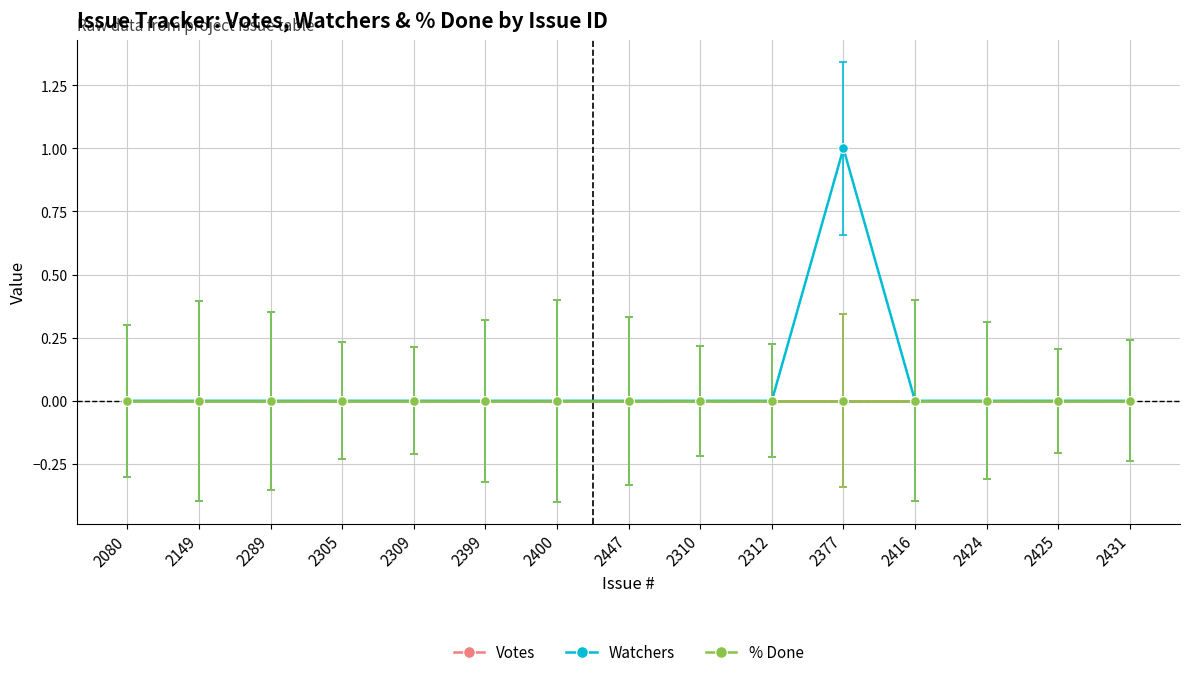

Is this an area chart (filled region under the line)?

No